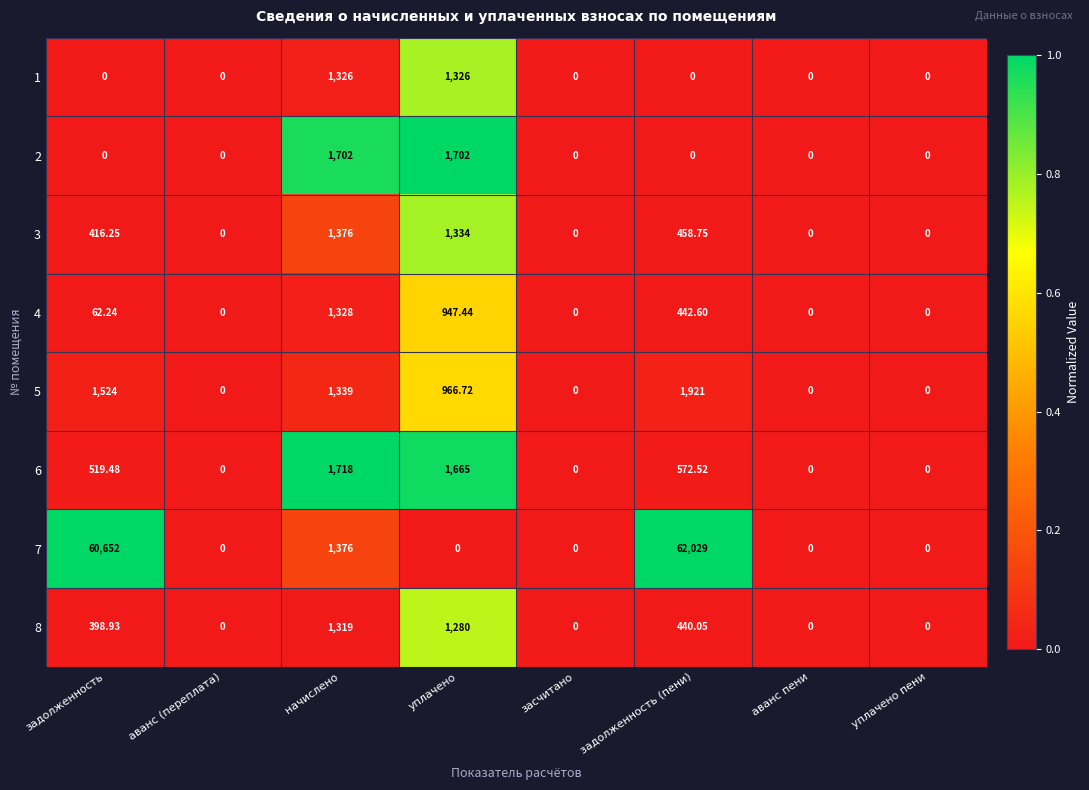

At which label does 4 first exceed 62?

задолженность